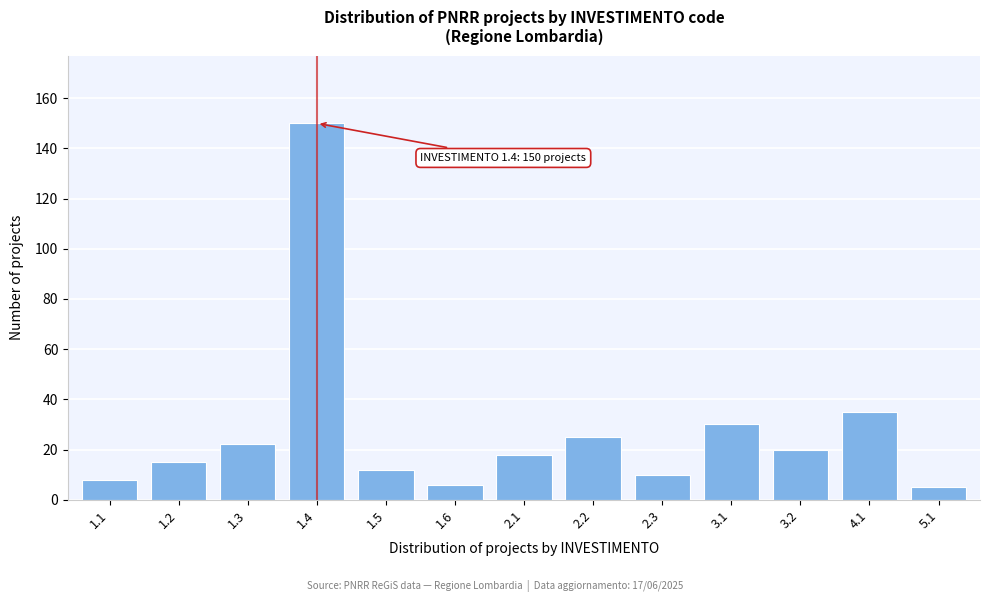

Reading left to right, transcribe all the data shown in this chart.

8	15	22	150	12	6	18	25	10	30	20	35	5